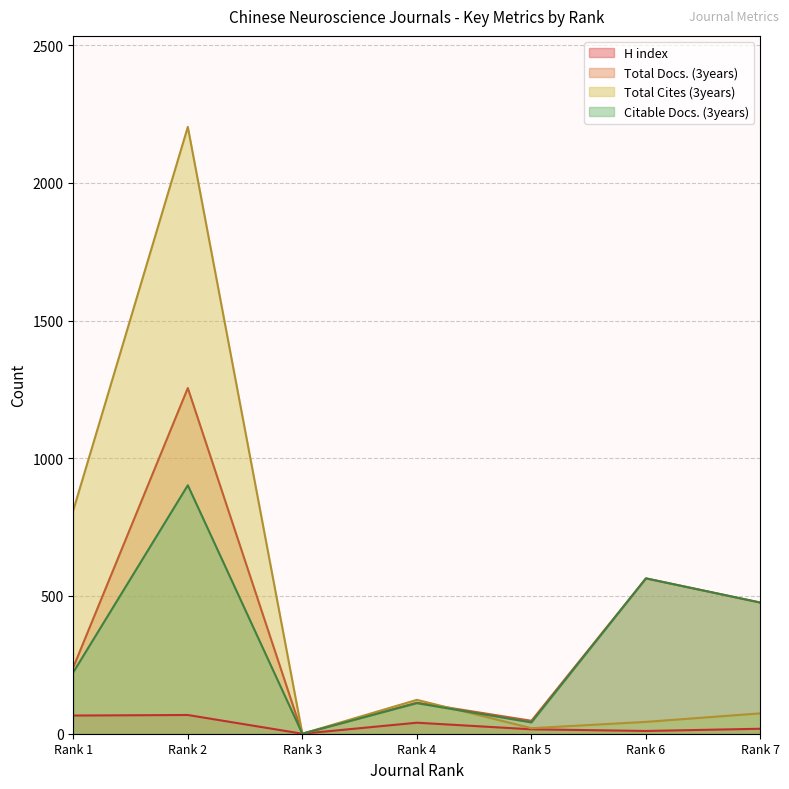

Reading left to right, what are all the values shown in this chart?

H index: Rank 1=66	Rank 2=68	Rank 3=0	Rank 4=40	Rank 5=16	Rank 6=10	Rank 7=18
Total Docs. (3years): Rank 1=241	Rank 2=1255	Rank 3=0	Rank 4=113	Rank 5=47	Rank 6=564	Rank 7=476
Total Cites (3years): Rank 1=811	Rank 2=2203	Rank 3=0	Rank 4=123	Rank 5=20	Rank 6=43	Rank 7=74
Citable Docs. (3years): Rank 1=223	Rank 2=902	Rank 3=0	Rank 4=111	Rank 5=41	Rank 6=564	Rank 7=476